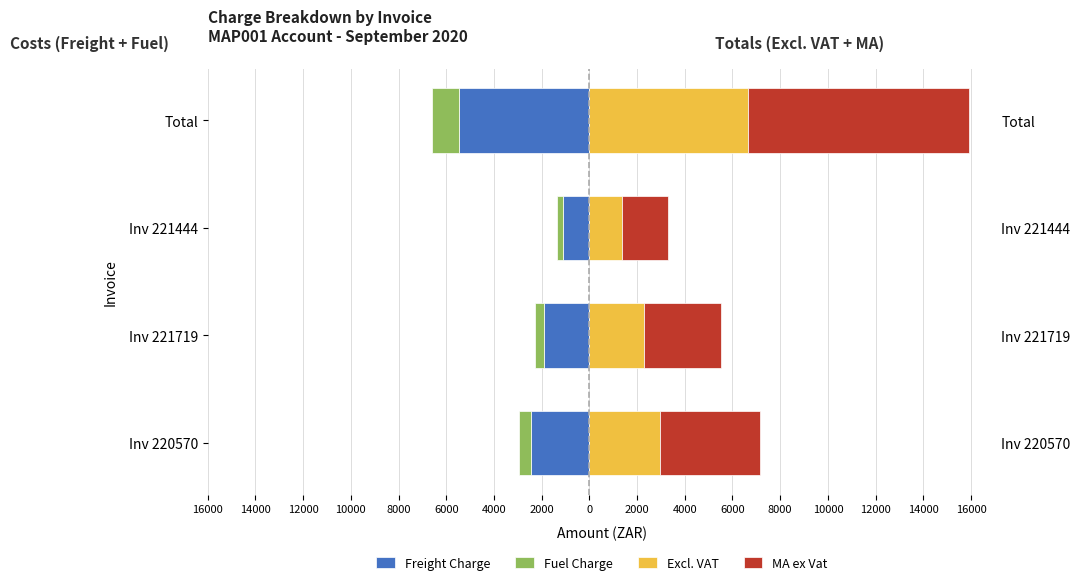

True or false: Excl. VAT has a value of 1366.1 at Inv 221444.

True